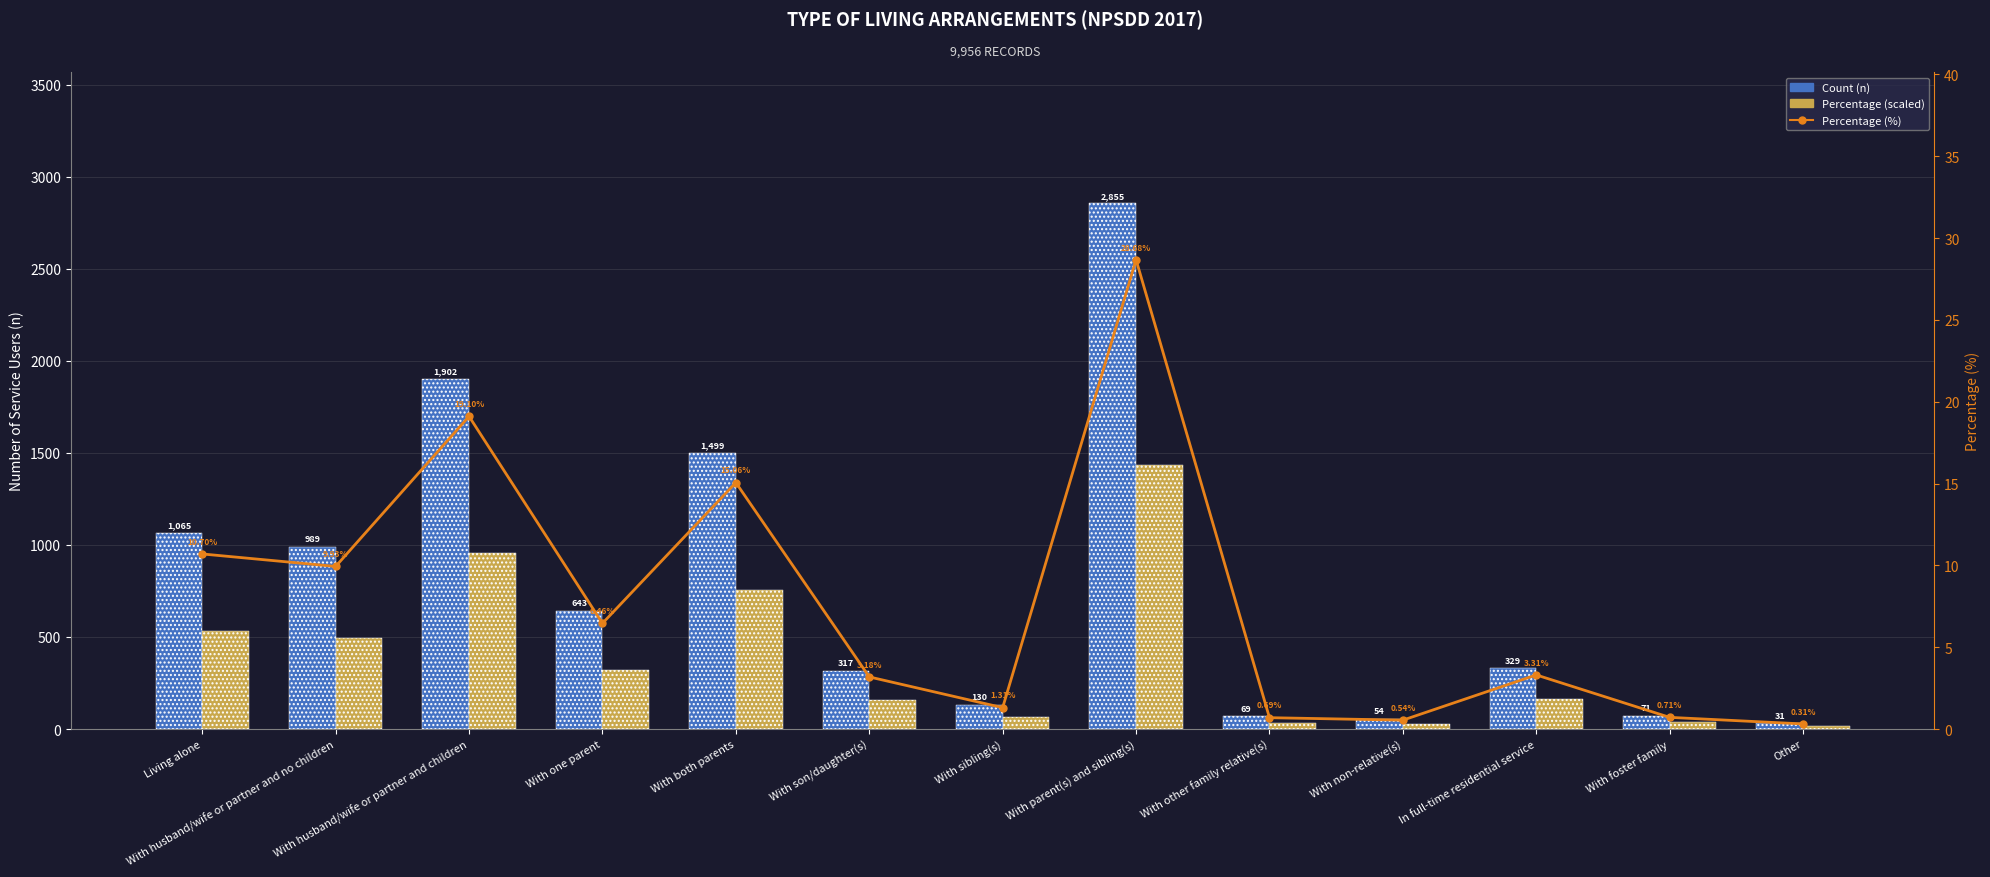

Which label corresponds to the largest value in the chart?

With parent(s) and sibling(s)